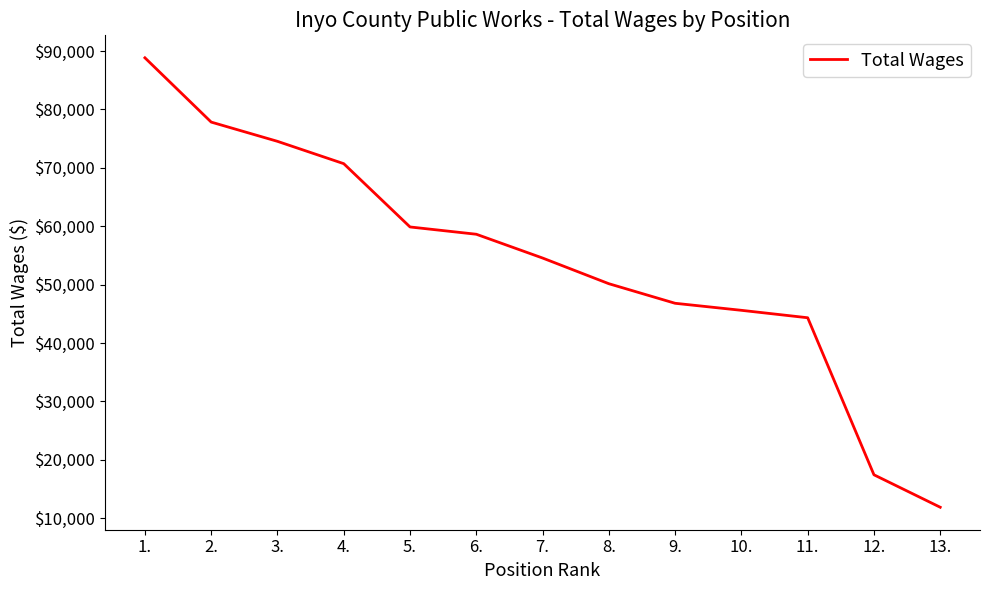

What is the minimum value shown in the chart?

11857